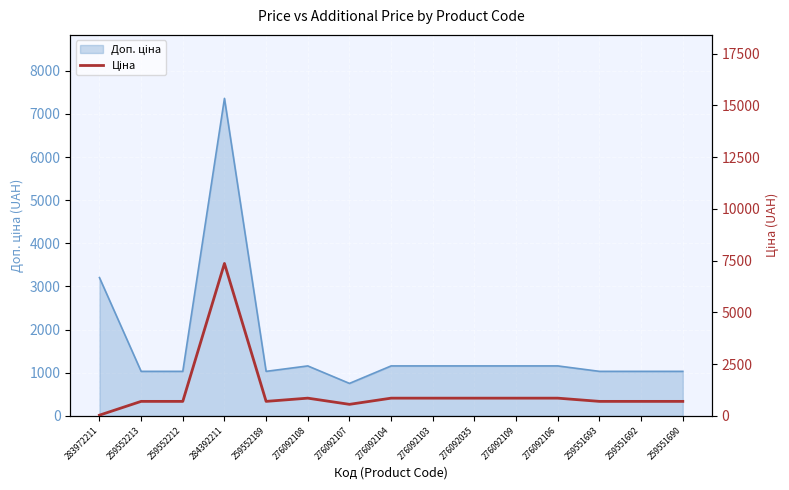

Which has a higher value, 276092035 or 276092106?

276092035